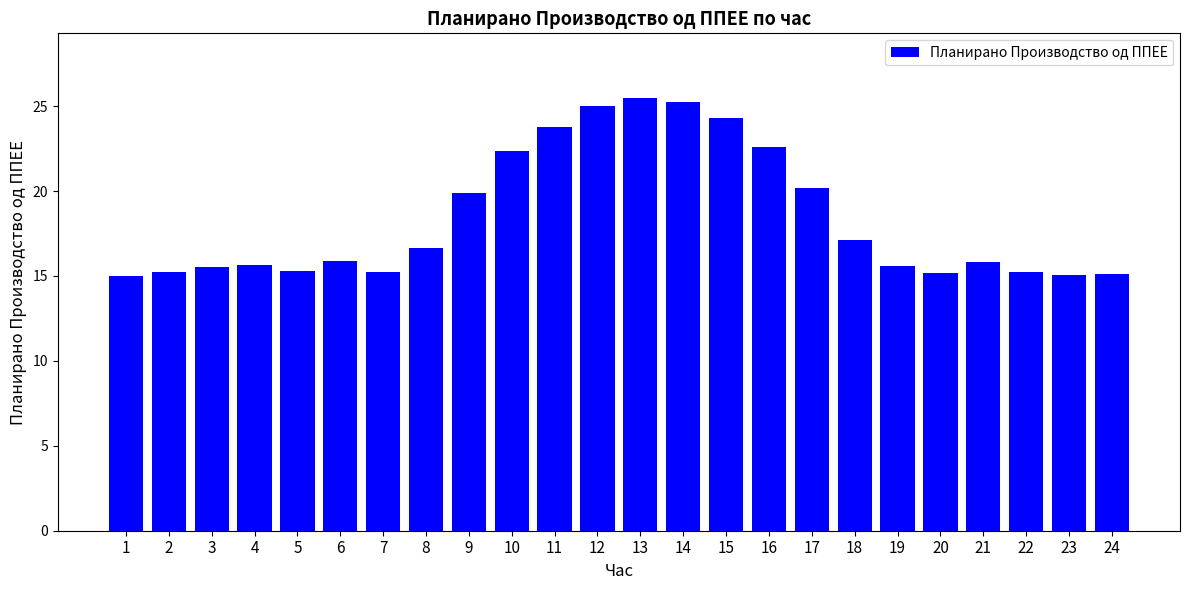

What is the maximum value shown in the chart?

25.5